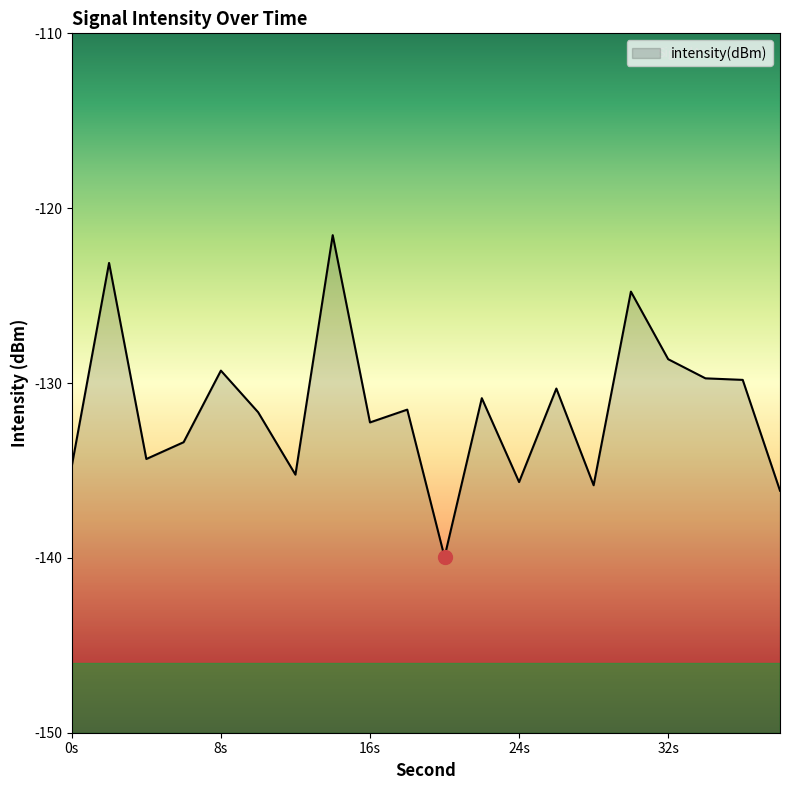

Which category has the lowest value across all series?

20